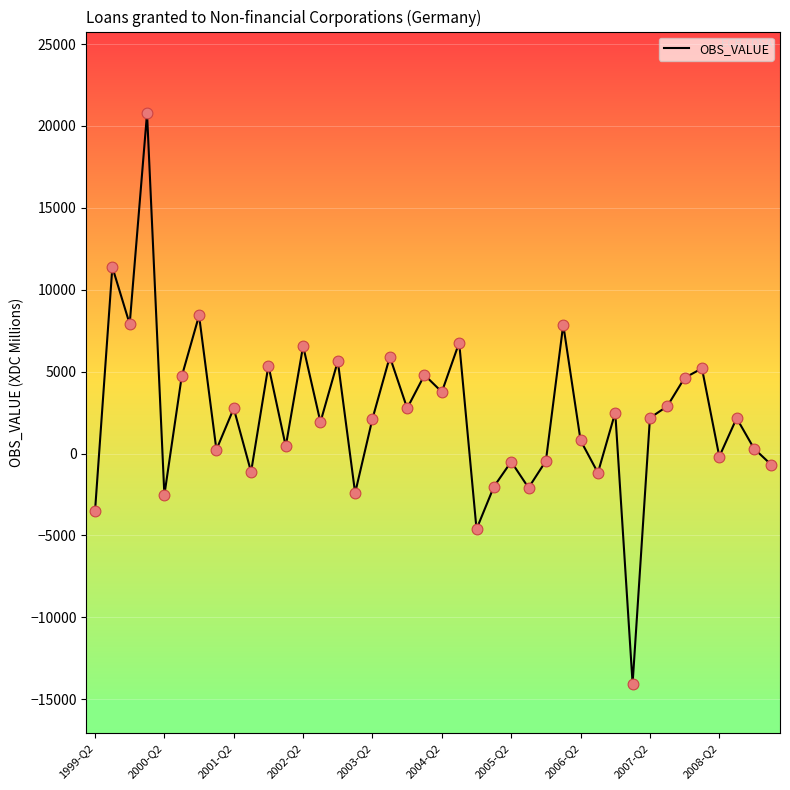

What is the difference between the maximum and minimum values?

34806